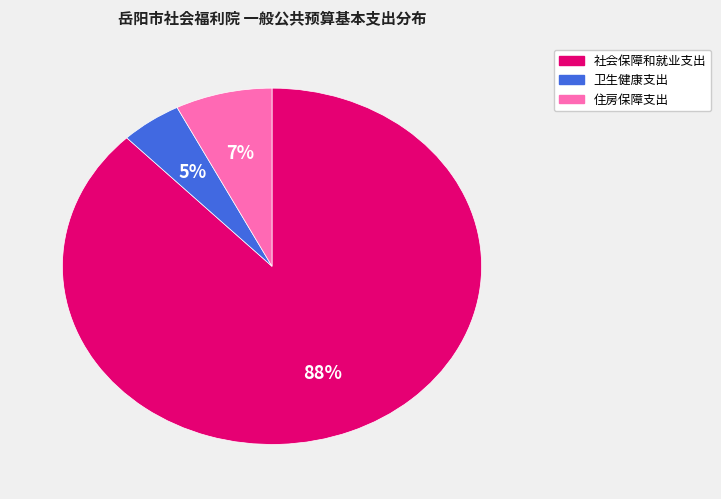

How many slices are in this pie chart?

3